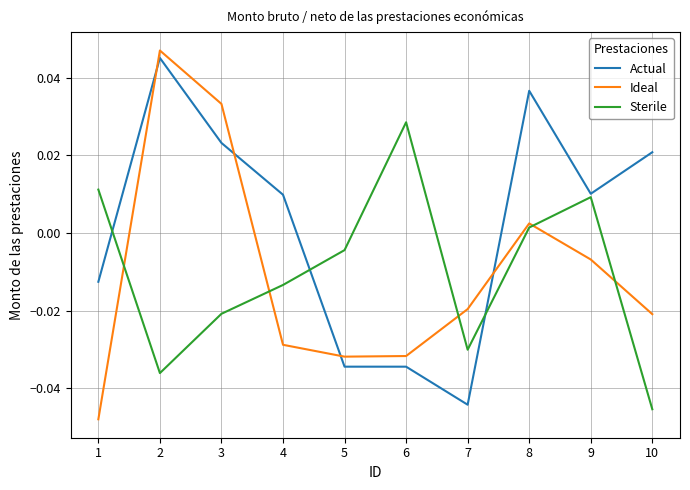

What is the sum of the Ideal values at 4 and 5?

-0.1